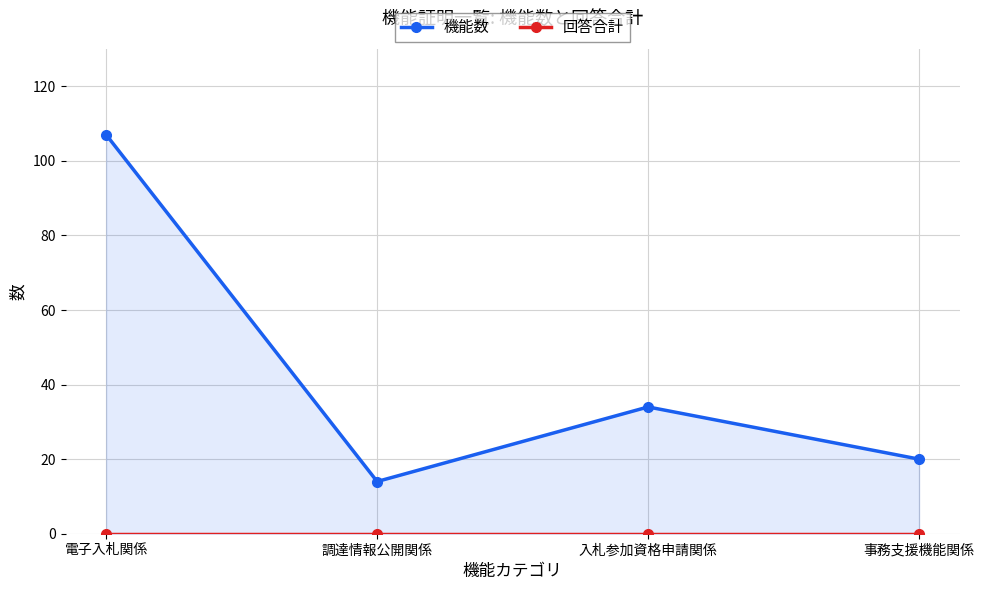

How many lines are shown in the chart?

2